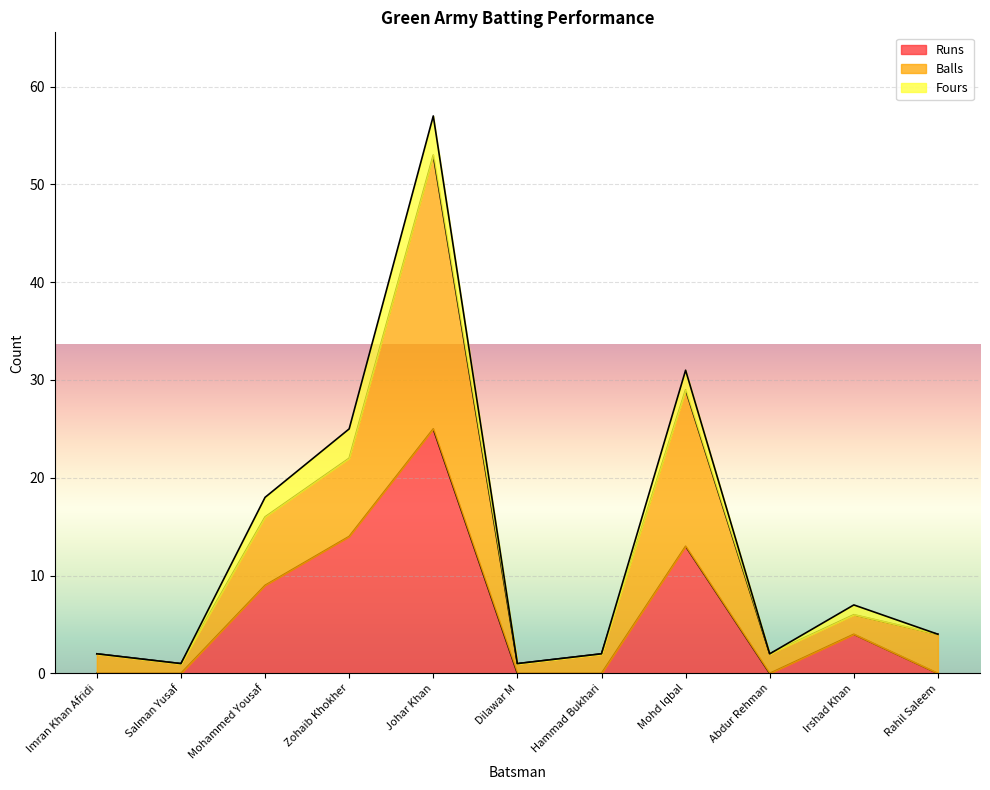

At which category is the sum across all series the highest?

Johar Khan